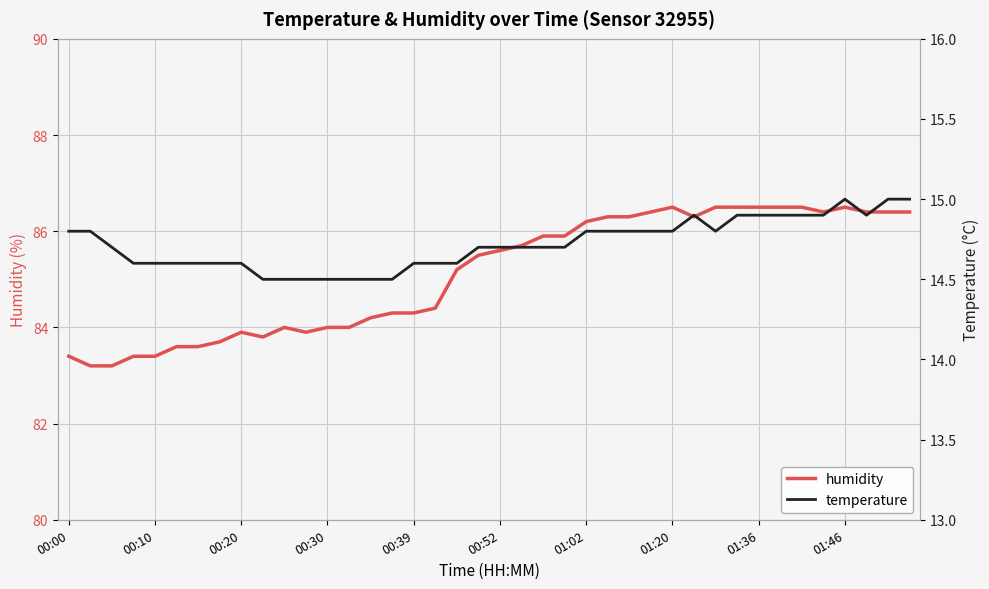

True or false: humidity has a value of 83.9 at 00:20.

True